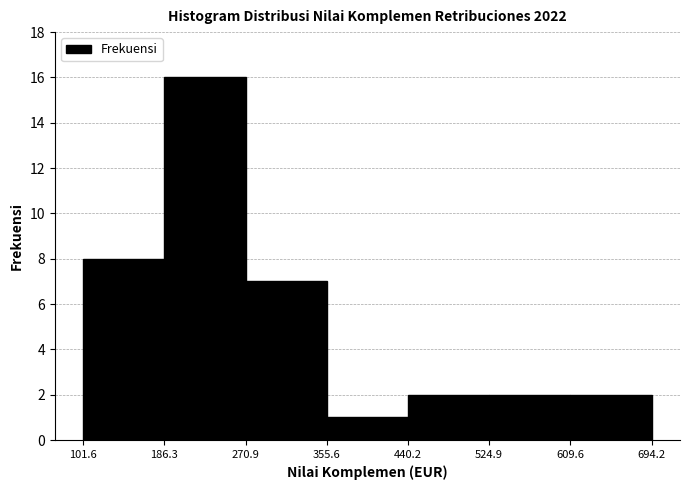

Reading left to right, transcribe this chart: for each bar, give the range it covers on the x-axis and its height. The values are not printed on the chart, so give them approximately, as read against the axis.

101.6 to 186.3: 8
186.3 to 270.9: 16
270.9 to 355.6: 7
355.6 to 440.2: 1
440.2 to 524.9: 2
524.9 to 609.6: 2
609.6 to 694.2: 2